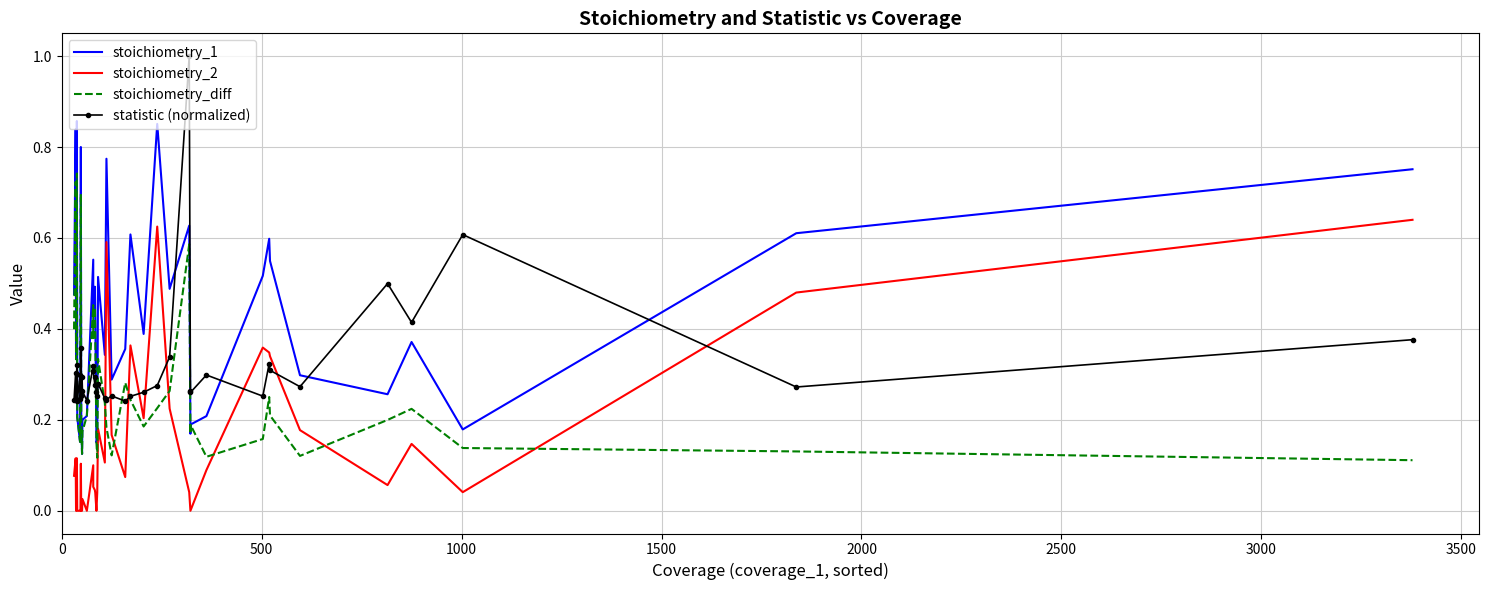

In stoichiometry_2, how many points are higher than both neighbors (excluding endpoints)?

11